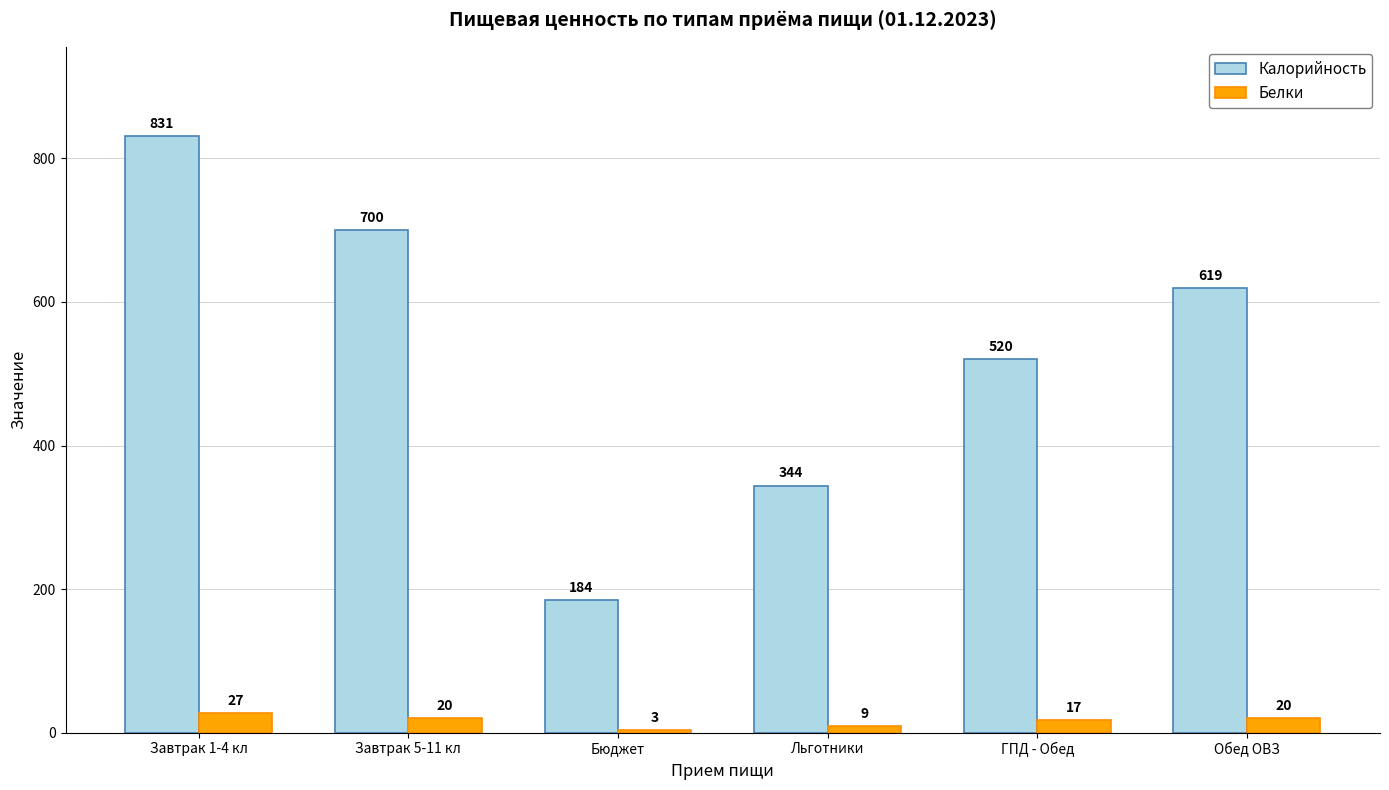

What are all the series names shown in the legend?

Калорийность, Белки